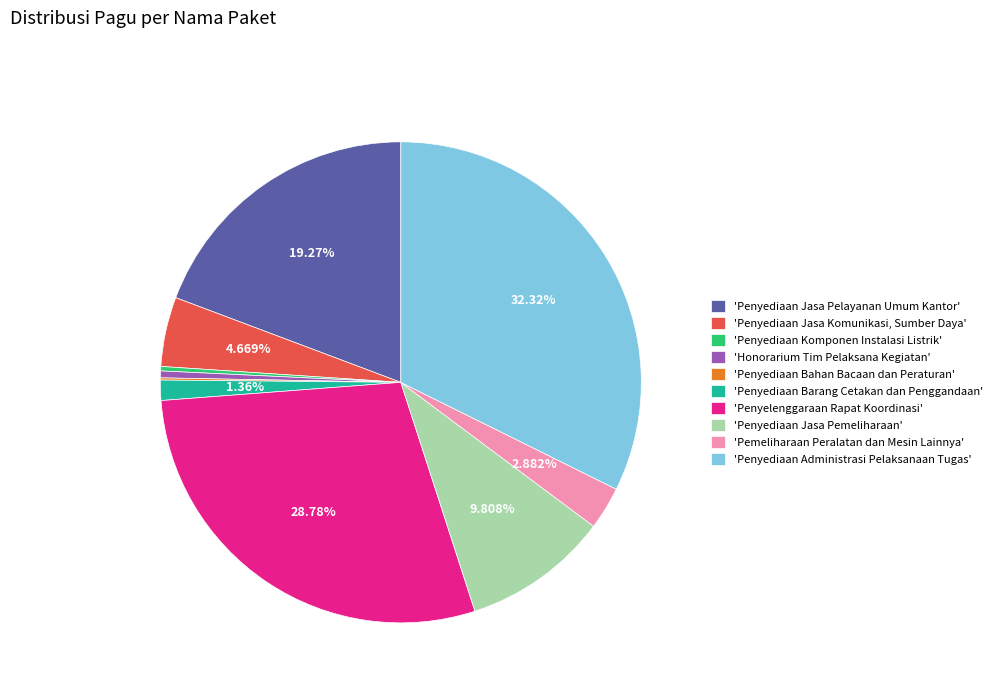

Which has a higher value, 'Penyediaan Jasa Pemeliharaan' or 'Penyediaan Administrasi Pelaksanaan Tugas'?

'Penyediaan Administrasi Pelaksanaan Tugas'